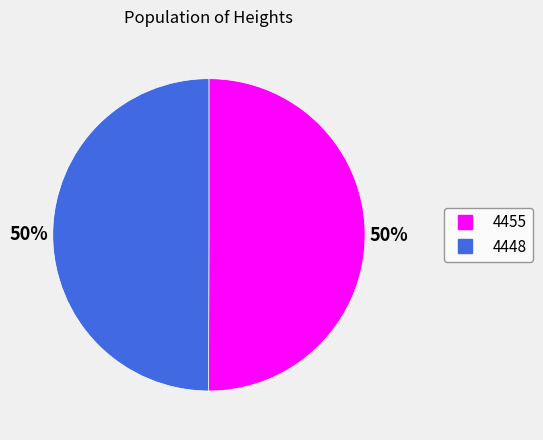

To the nearest percent, what is the average slice percentage?

50%